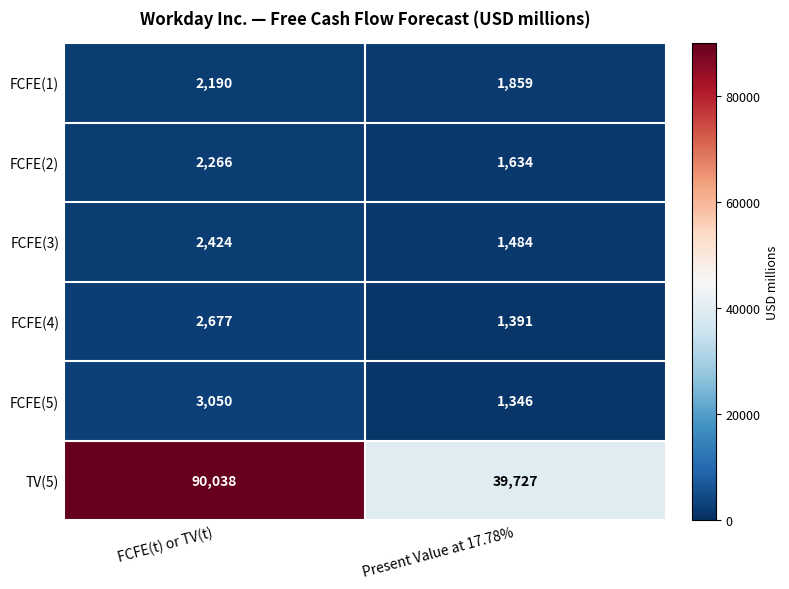

What is the difference between the FCFE(2) values at Present Value at 17.78% and FCFE(t) or TV(t)?

632